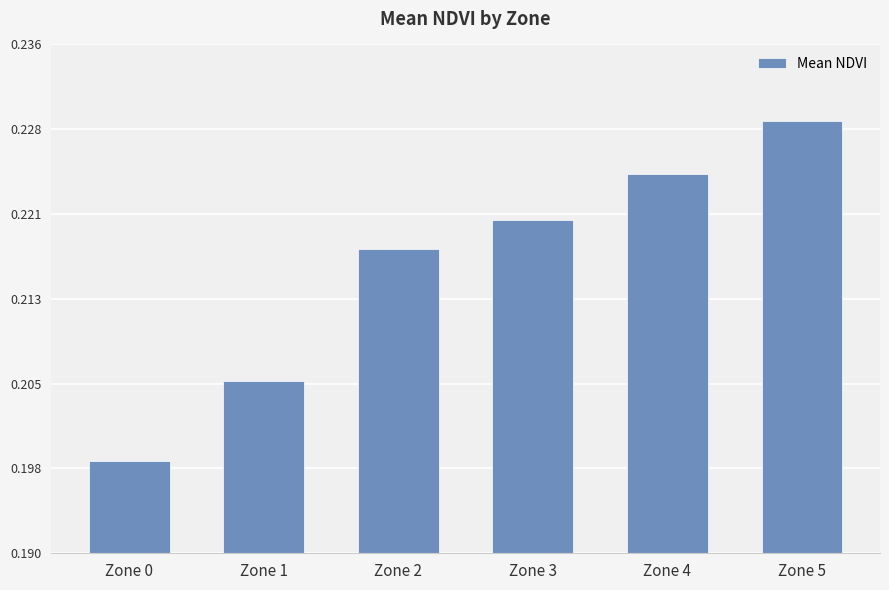

The chart shows a value of 0.4 at Zone 3. True or false?

False